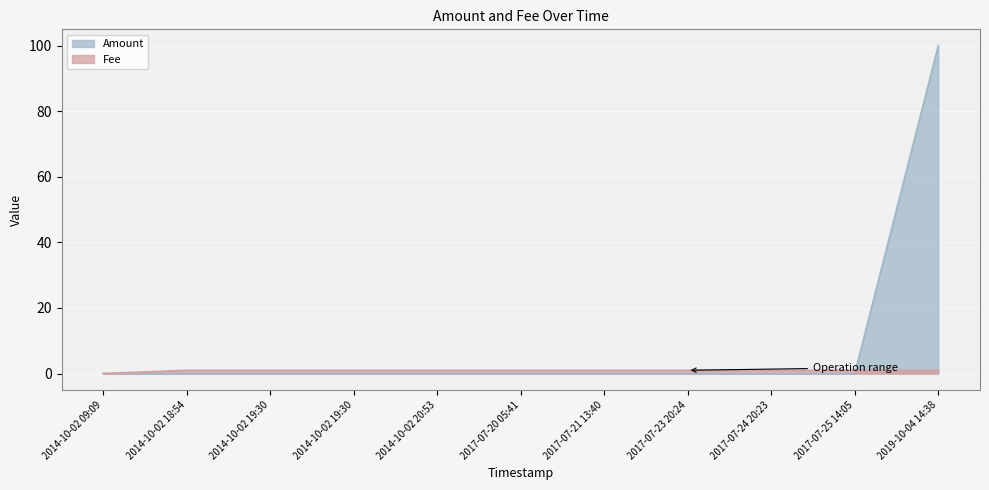

Rank the categories by Fee value from highest to lowest.

2014-10-02 18:54, 2014-10-02 19:30, 2014-10-02 19:30, 2014-10-02 20:53, 2017-07-20 05:41, 2017-07-21 13:40, 2017-07-23 20:24, 2017-07-24 20:23, 2017-07-25 14:05, 2019-10-04 14:38, 2014-10-02 09:09